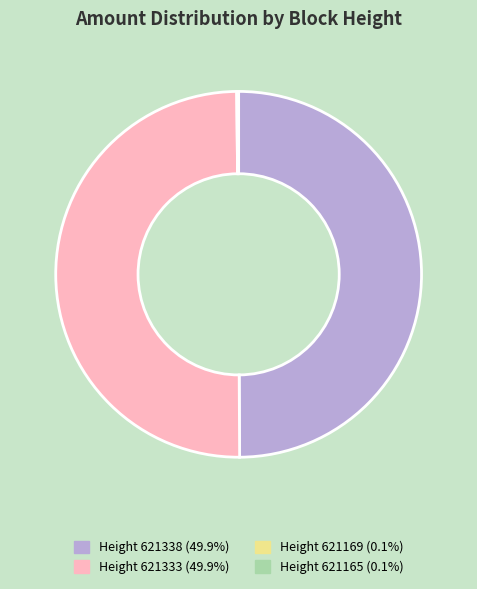

Combined, do Height 621333 (49.9%) and Height 621338 (49.9%) account for over 50%?

Yes